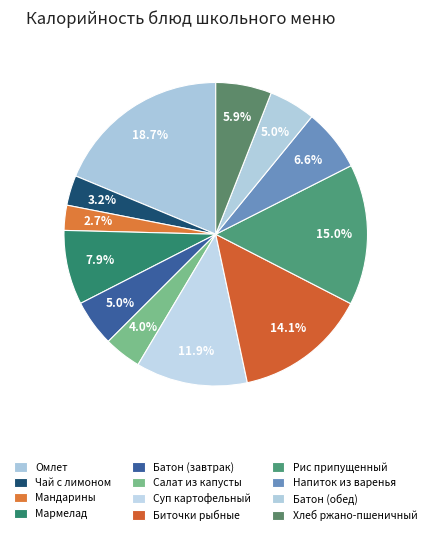

Is it true that Батон (завтрак) is 5% of the pie?

True